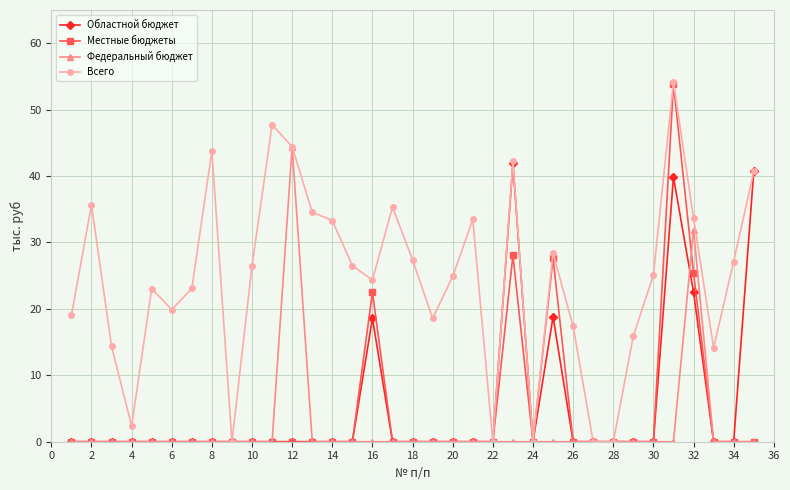

What is the maximum value for Федеральный бюджет?

44.4